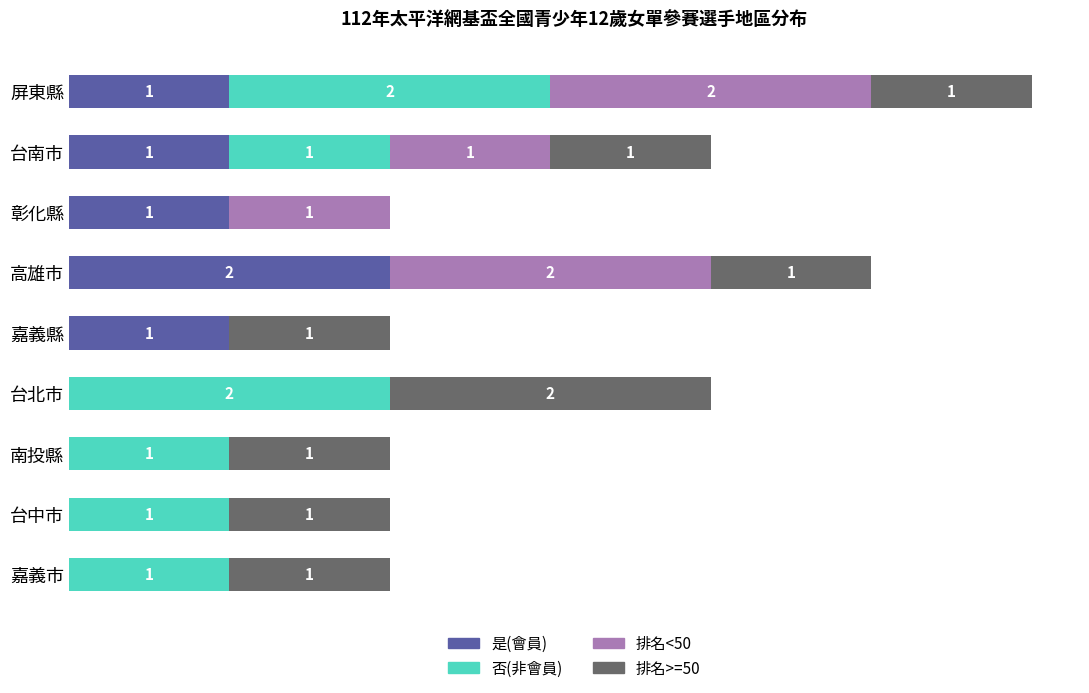

At which category is the sum across all series the highest?

屏東縣